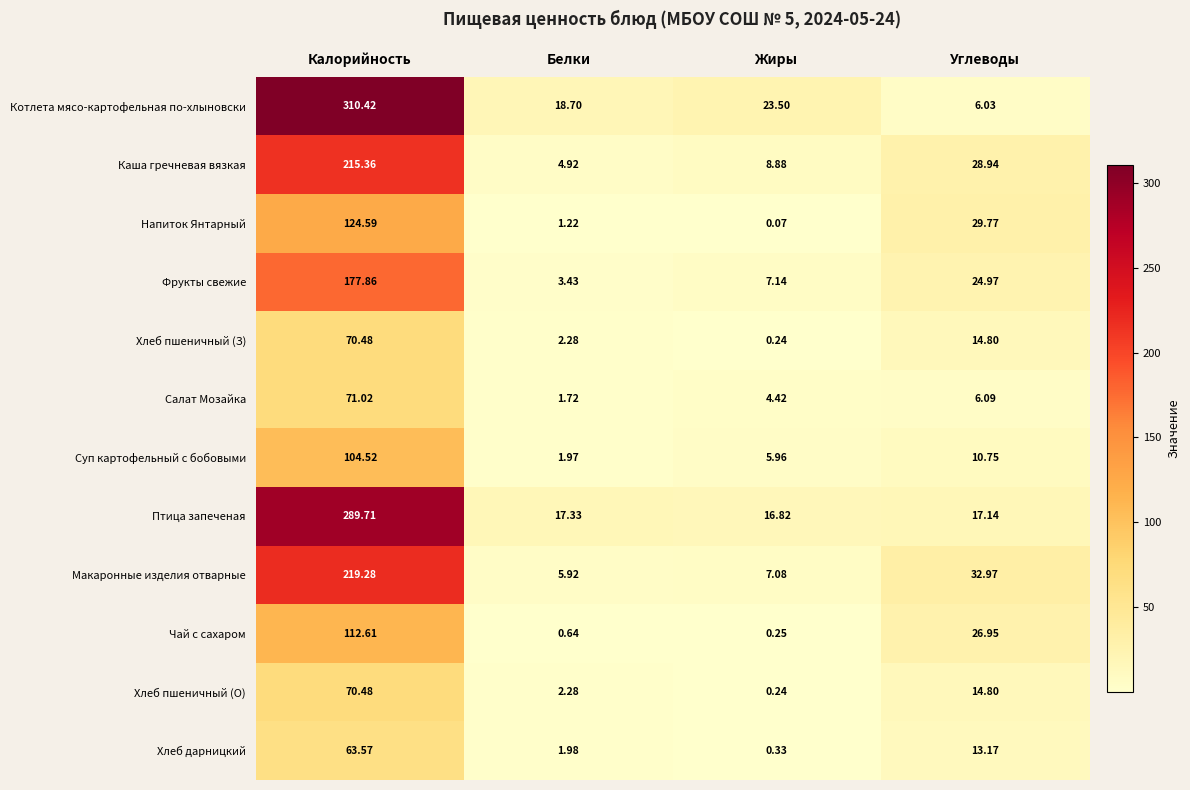

Rank the categories by Каша гречневая вязкая value from highest to lowest.

Калорийность, Углеводы, Жиры, Белки